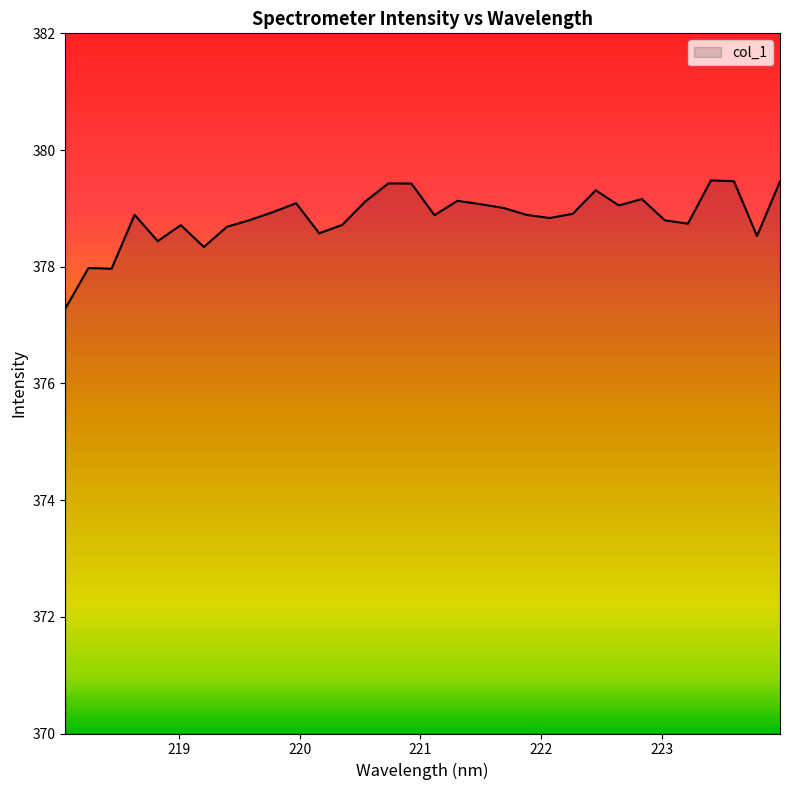

What is the difference between the maximum and minimum values?

2.2